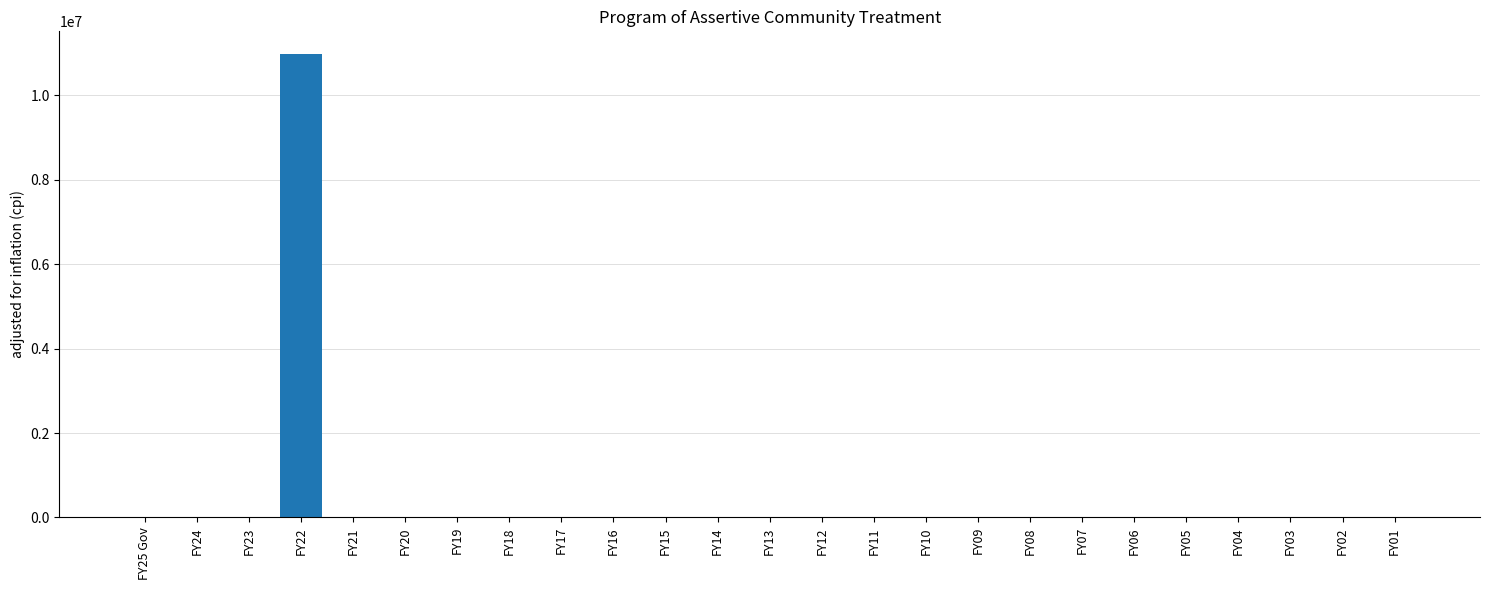

What is the maximum value shown in the chart?

10971594